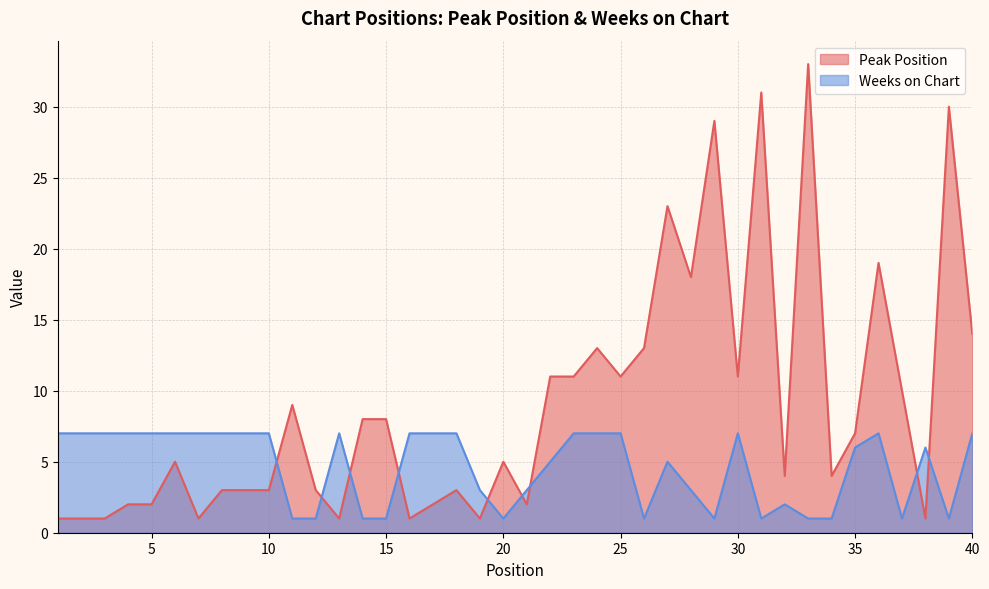

How many times do Peak Position and Weeks on Chart cross each other?

9